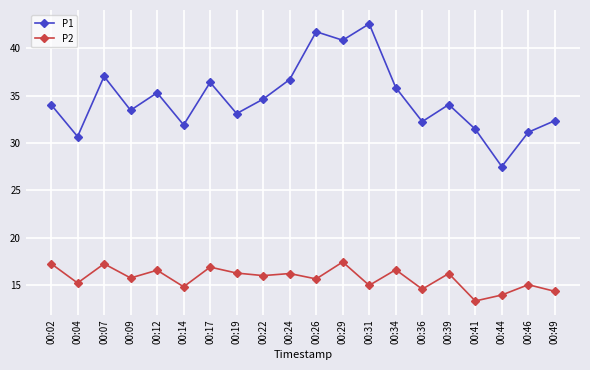

True or false: P2 has a value of 16.6 at 00:12.

True